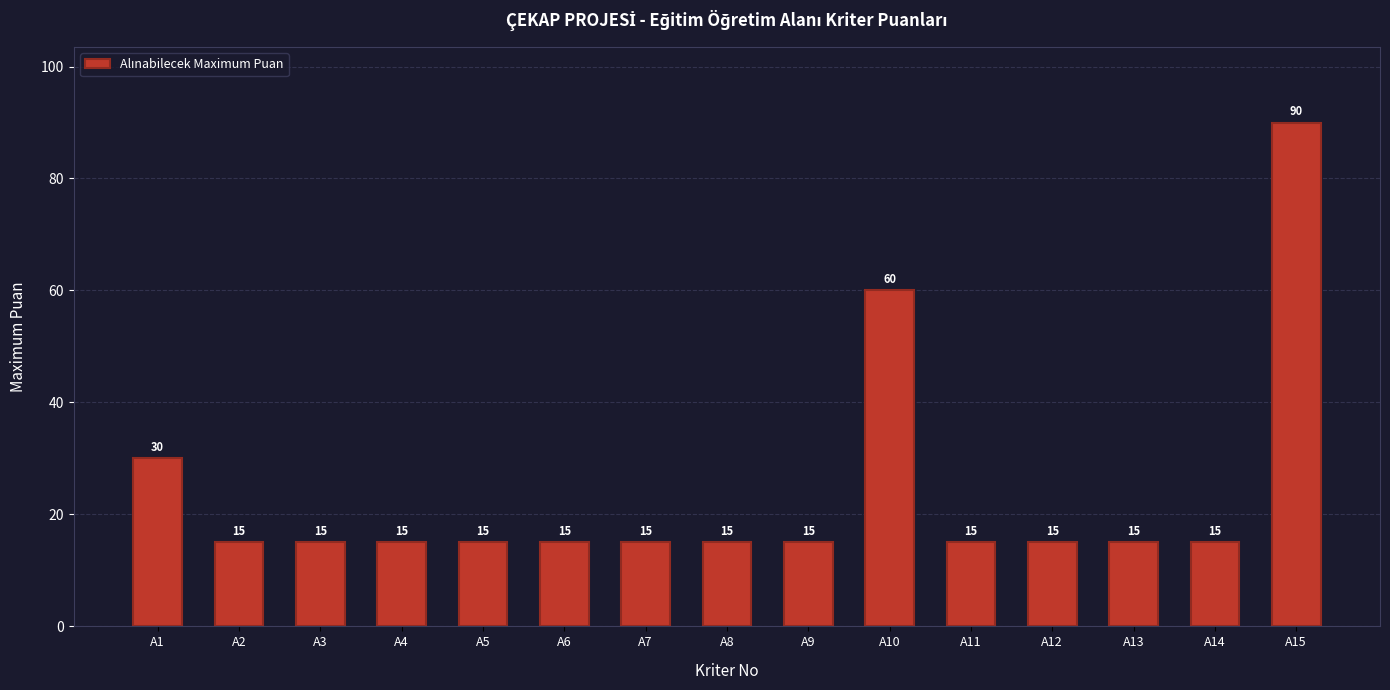

The chart shows a value of 21 at A12. True or false?

False